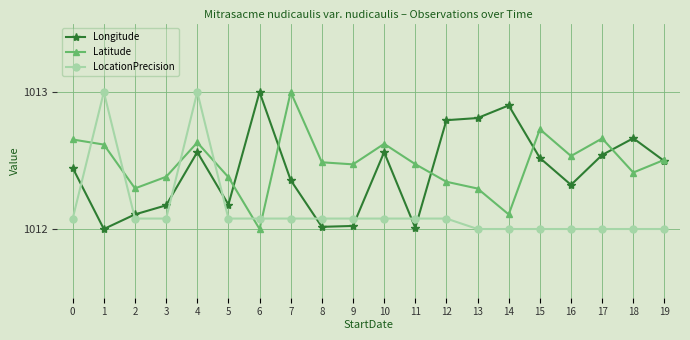

Rank the series at 16 from highest to lowest value.

Latitude, Longitude, LocationPrecision